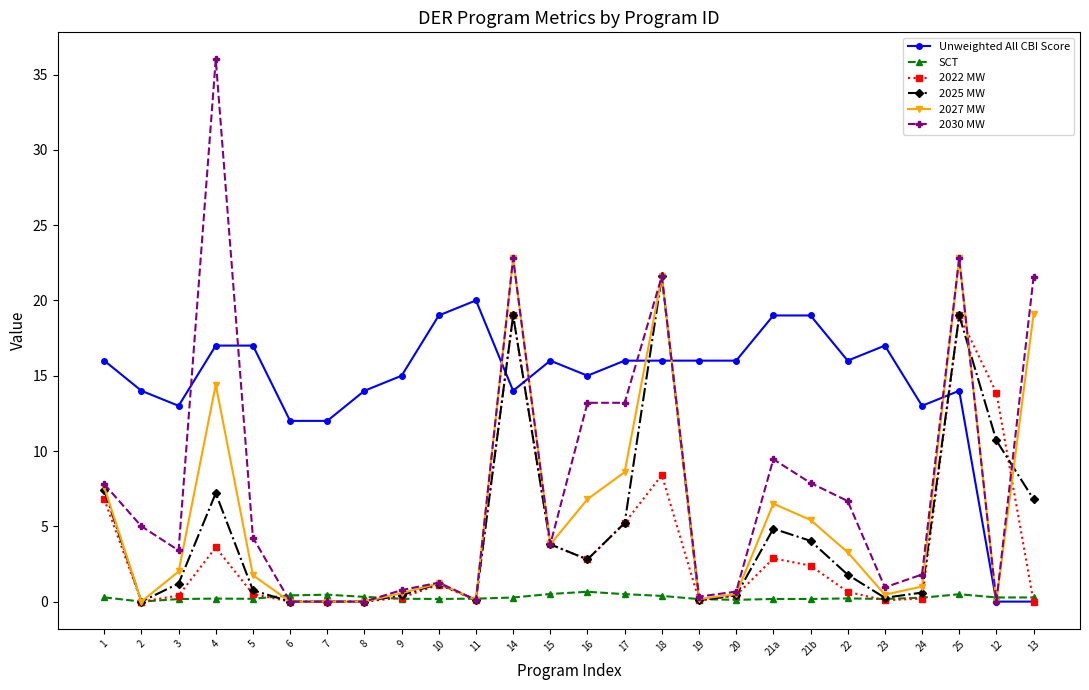

What is the label of the 8th point from the right?

21a